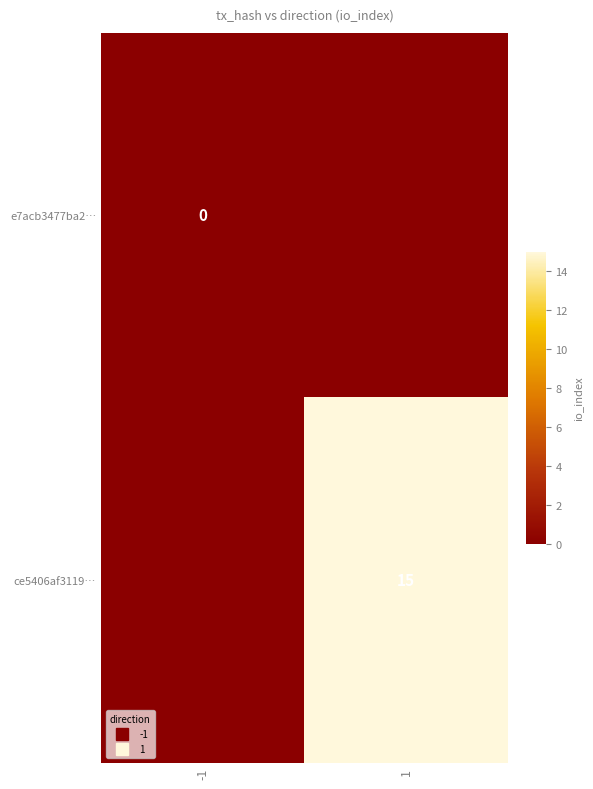

At which category does the chart reach its peak across all series?

1